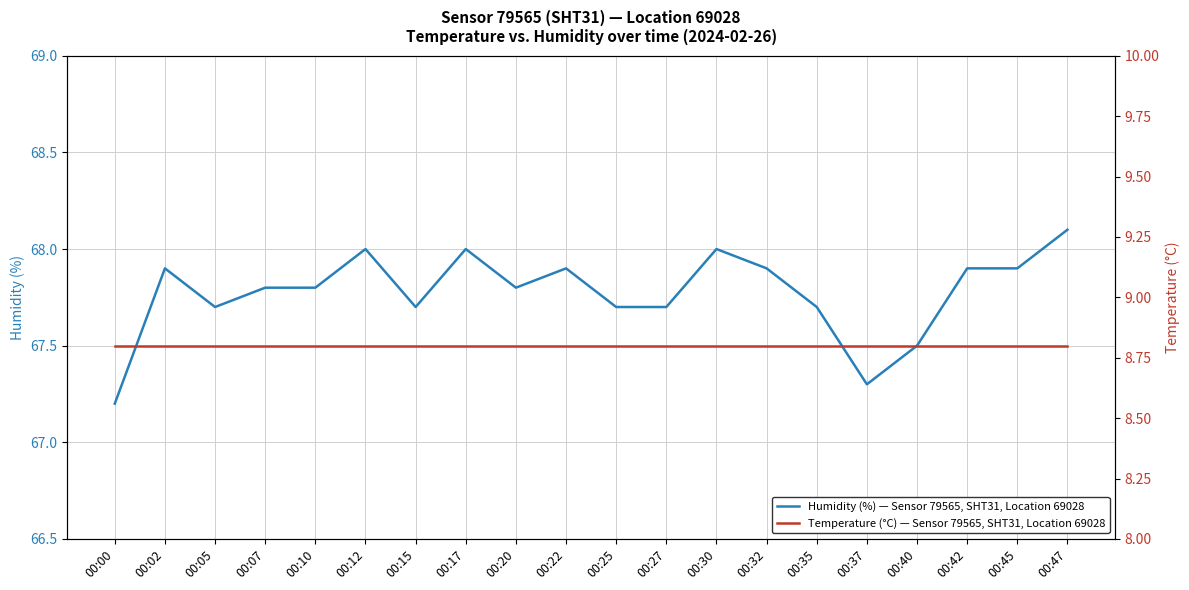

What are all the series names shown in the legend?

Humidity (%) — Sensor 79565, SHT31, Location 69028, Temperature (°C) — Sensor 79565, SHT31, Location 69028